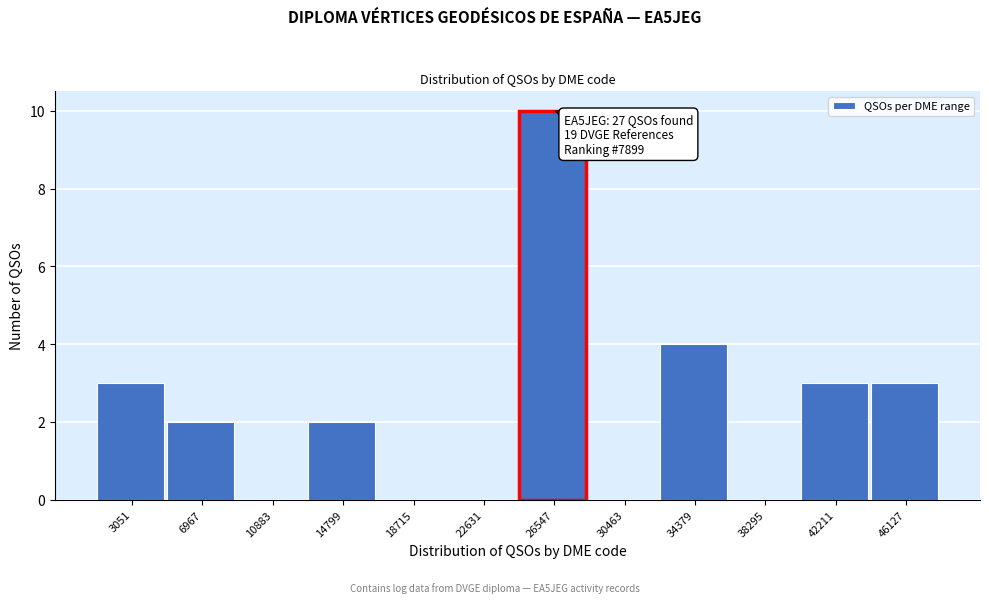

Reading left to right, transcribe all the data shown in this chart.

3051=3	6967=2	10883=0	14799=2	18715=0	22631=0	26547=10	30463=0	34379=4	38295=0	42211=3	46127=3